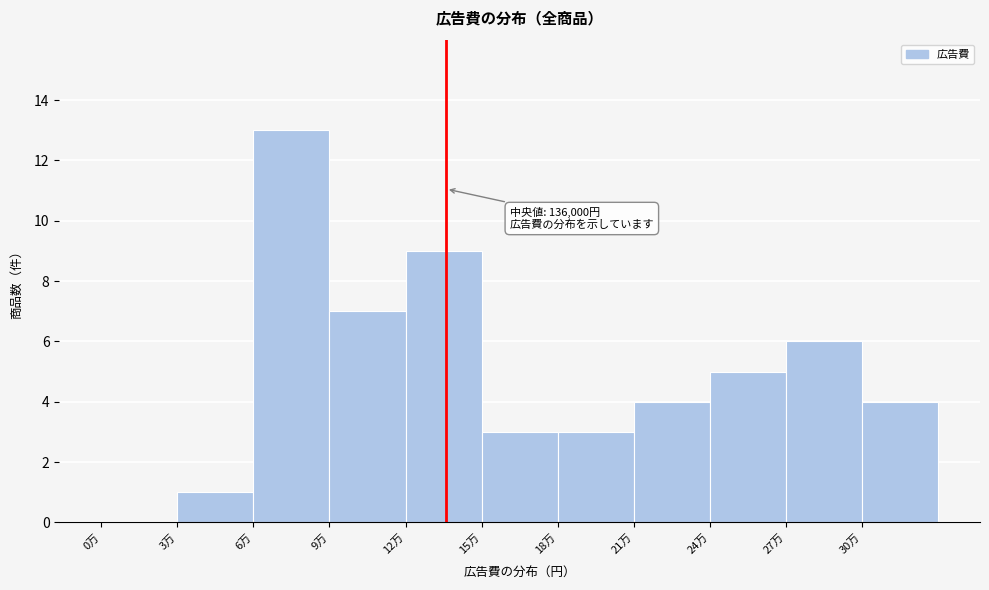

Reading right to left, what are all the values shown in this chart?

30万=4	27万=6	24万=5	21万=4	18万=3	15万=3	12万=9	9万=7	6万=13	3万=1	0万=0